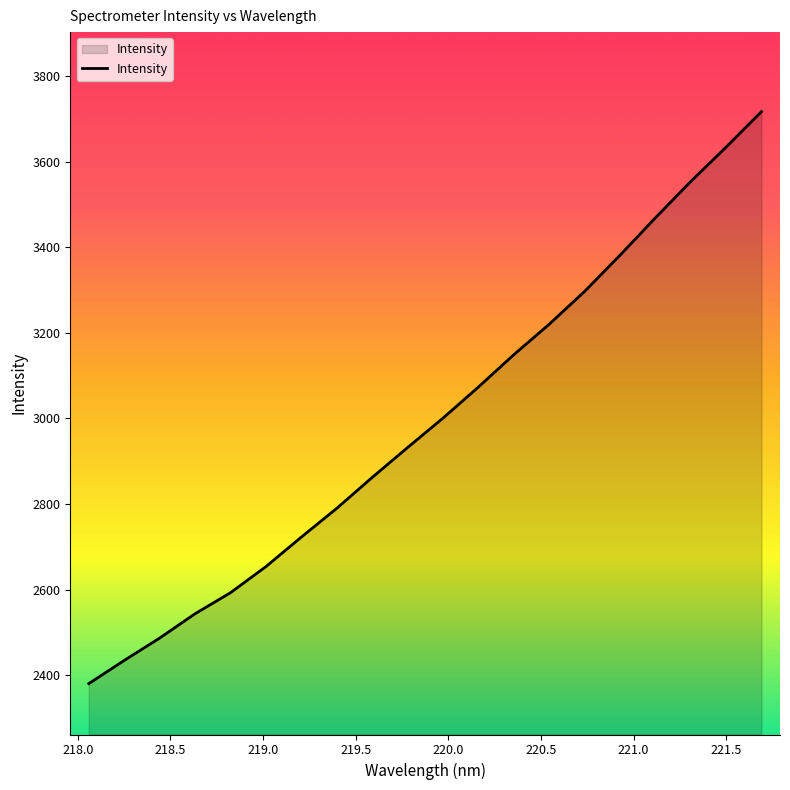

What is the difference between the maximum and minimum values?

1337.2